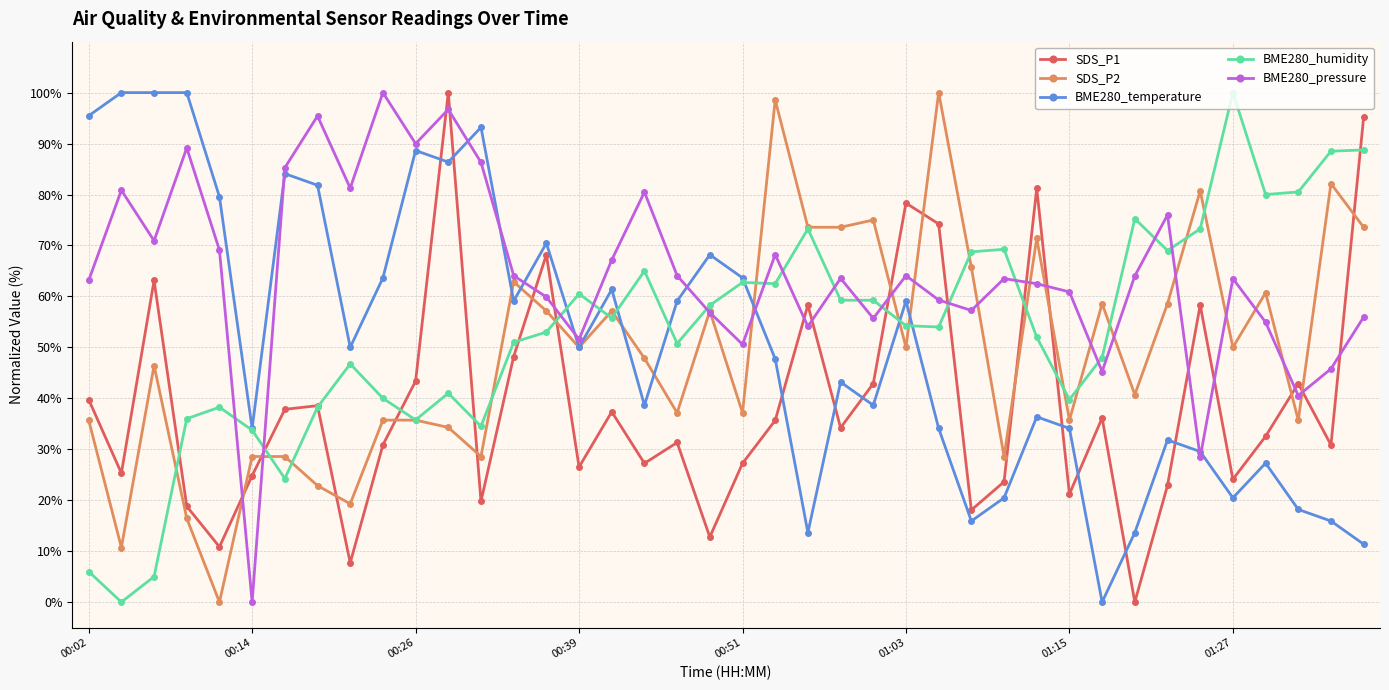

How many intersections are there between SDS_P1 and BME280_pressure?

17